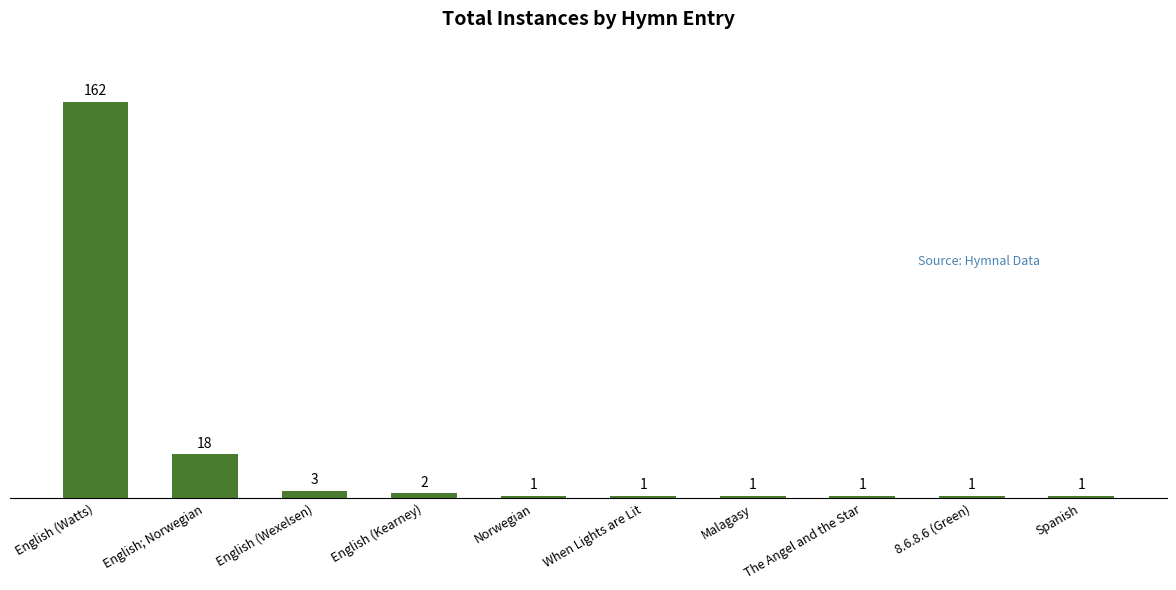

At which label is the value closest to 81?

English; Norwegian